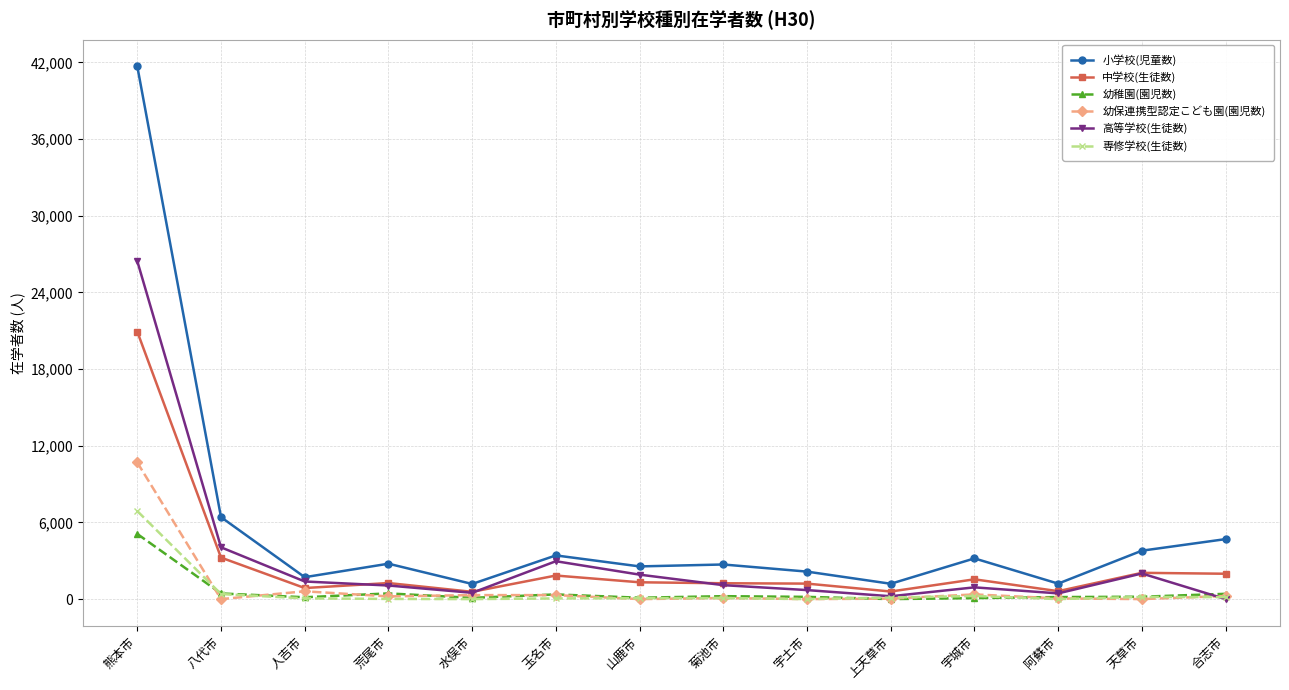

True or false: 幼稚園(園児数) has more than 1 points higher than both neighbors.

True